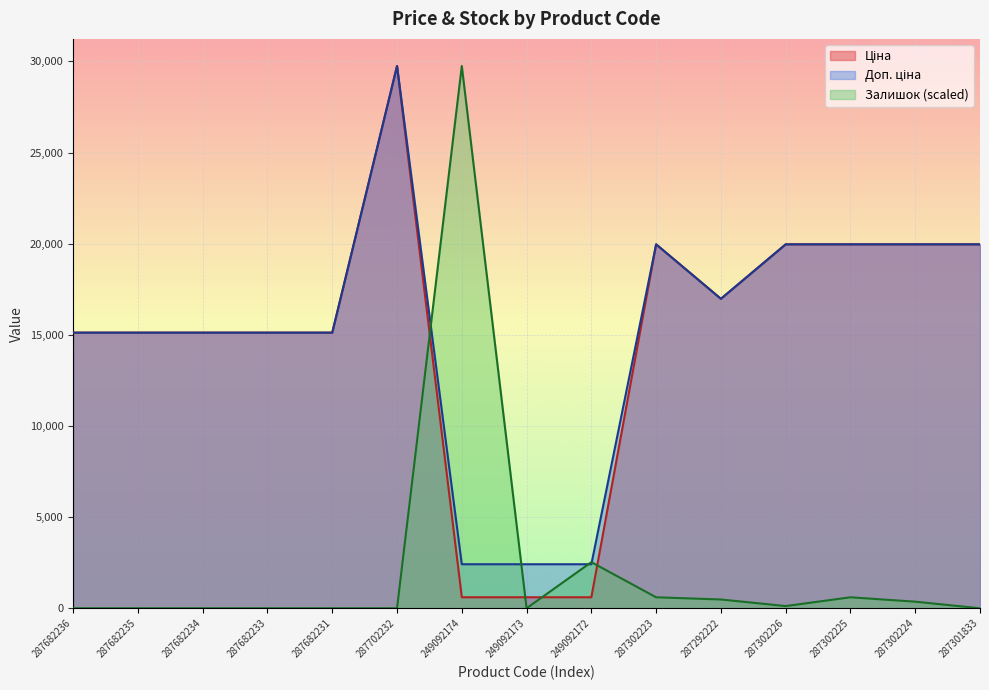

The Доп. ціна series shows 19964.2 at 287302226. True or false?

True